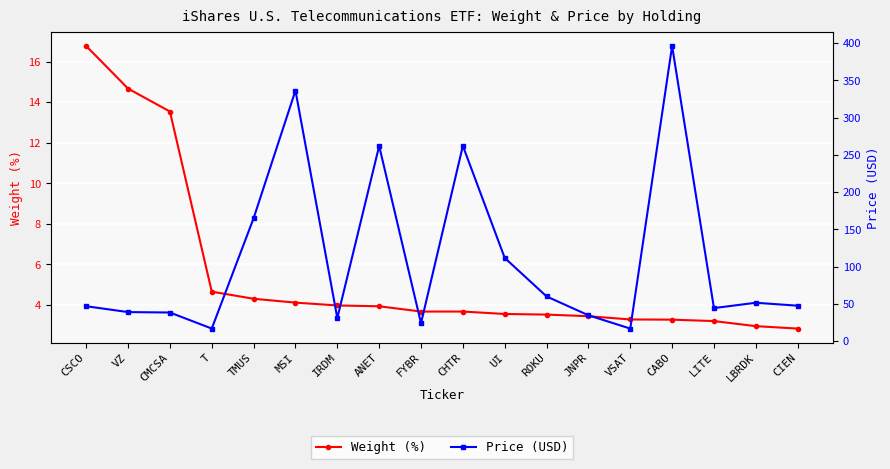

Is it true that Price (USD) equals 46.8 at CSCO?

True